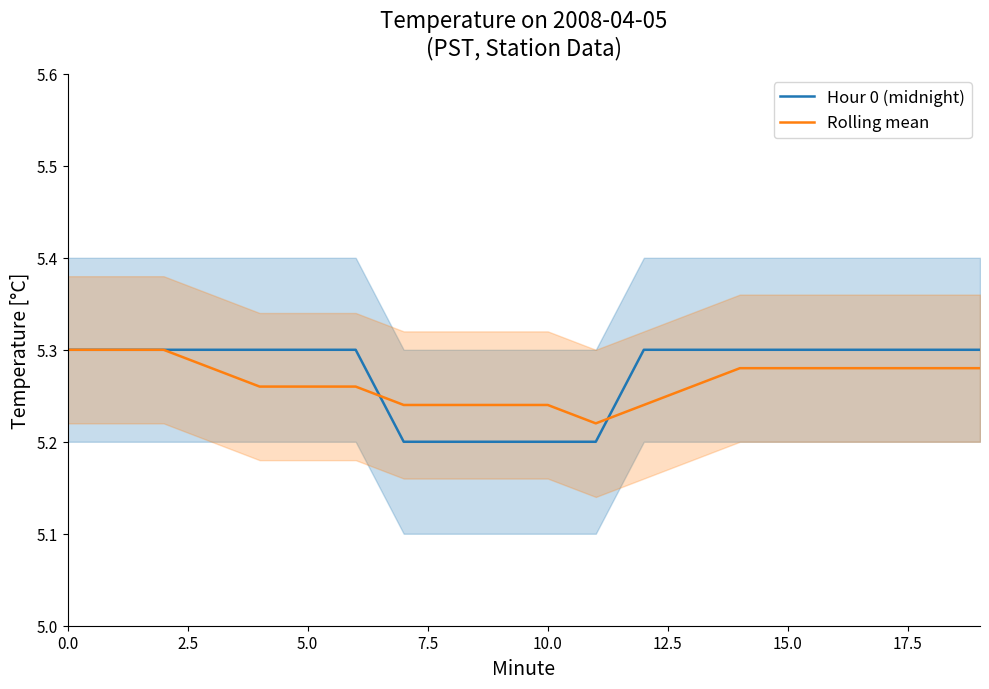

Which series has the widest spread of values?

Hour 0 (midnight)